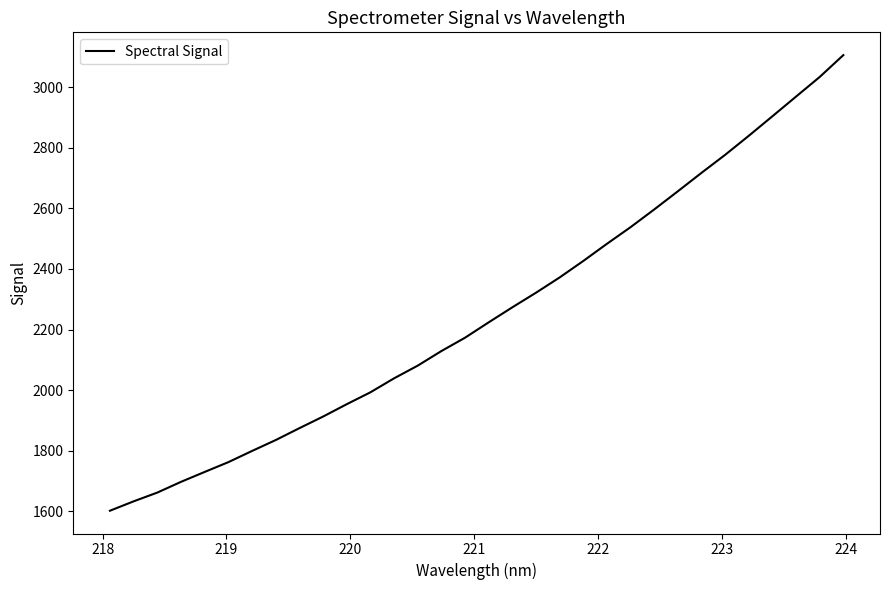

What is the difference between the maximum and minimum values?

1504.9